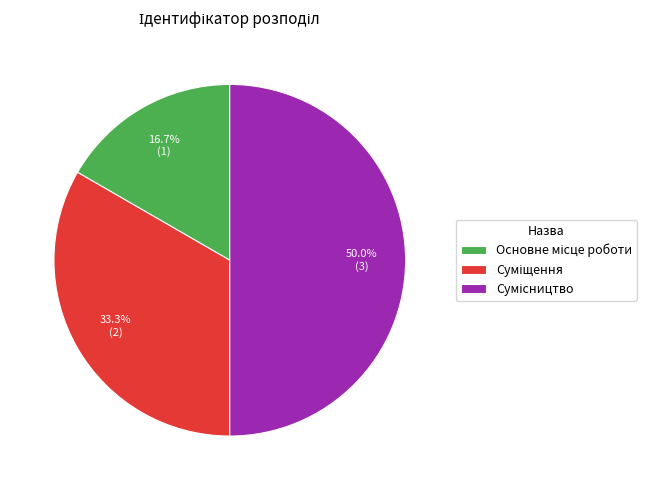

Is Сумісництво the majority of the pie?

No